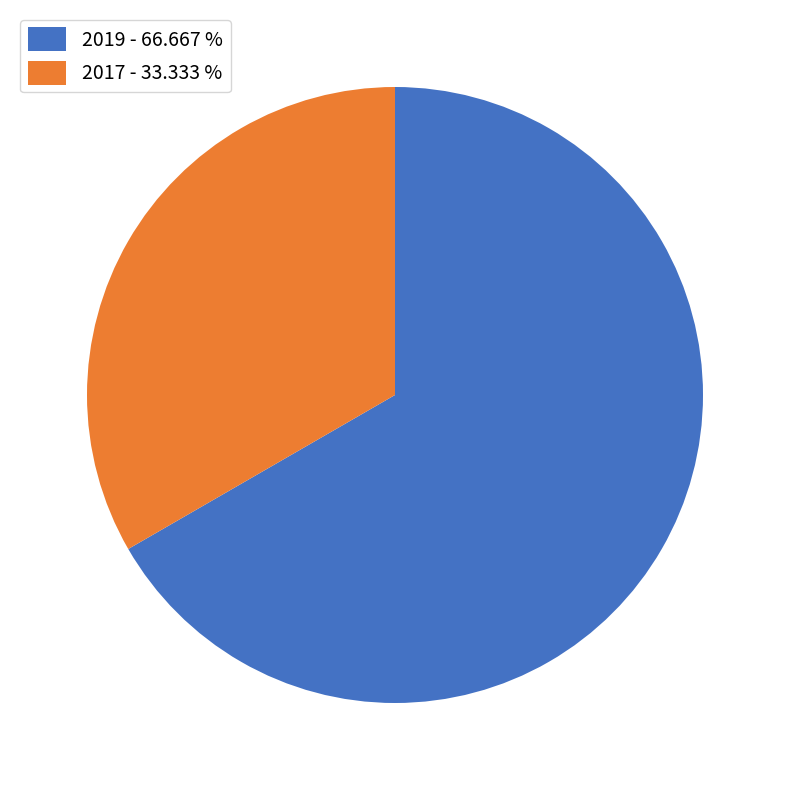

How many segments does this pie chart have?

2